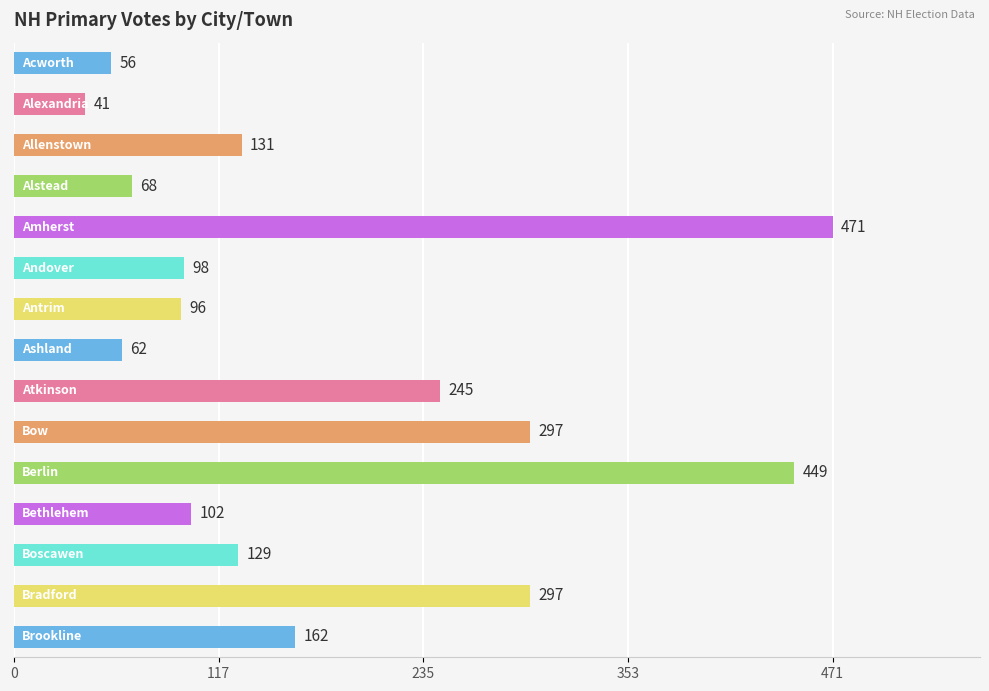

What is the difference between the maximum and minimum values?

430